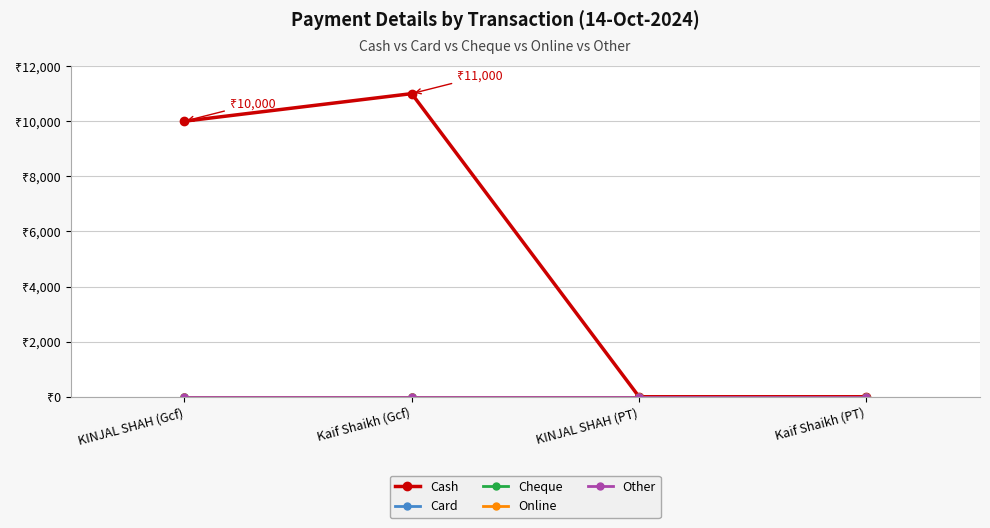

At which category is the sum across all series the highest?

Kaif Shaikh (Gcf)